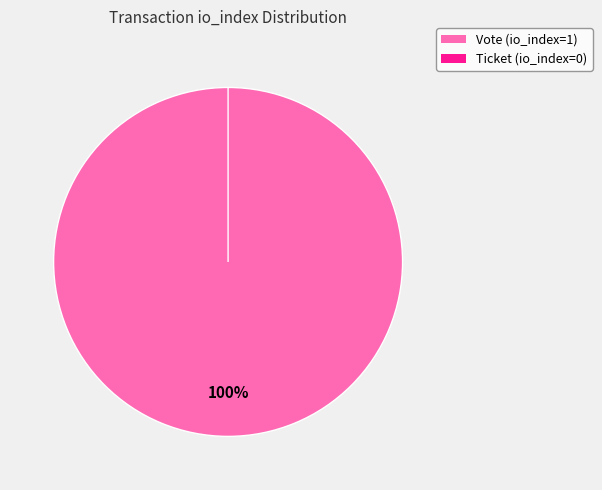

To the nearest percent, what is the average slice percentage?

50%